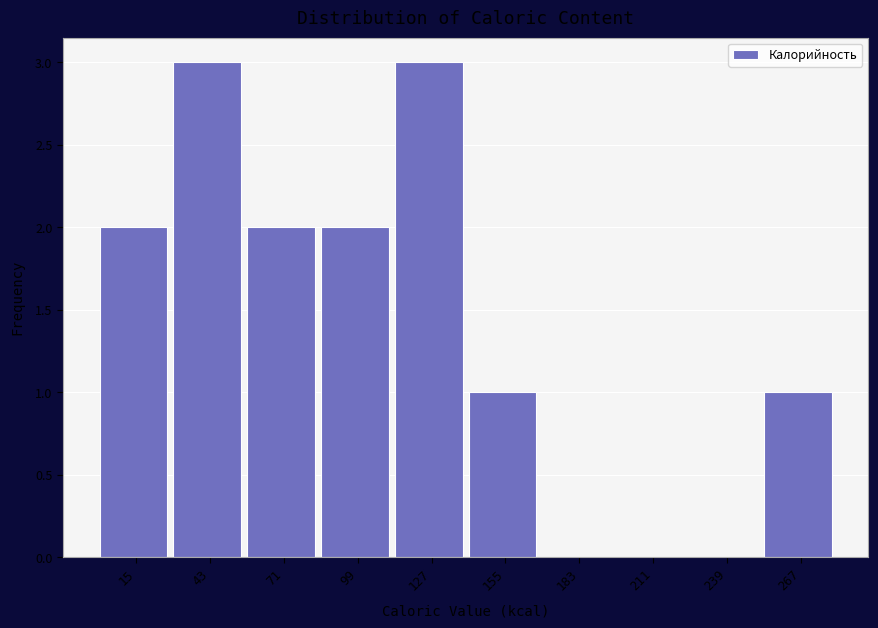

Reading left to right, transcribe all the data shown in this chart.

15=2	43=3	71=2	99=2	127=3	155=1	183=0	211=0	239=0	267=1